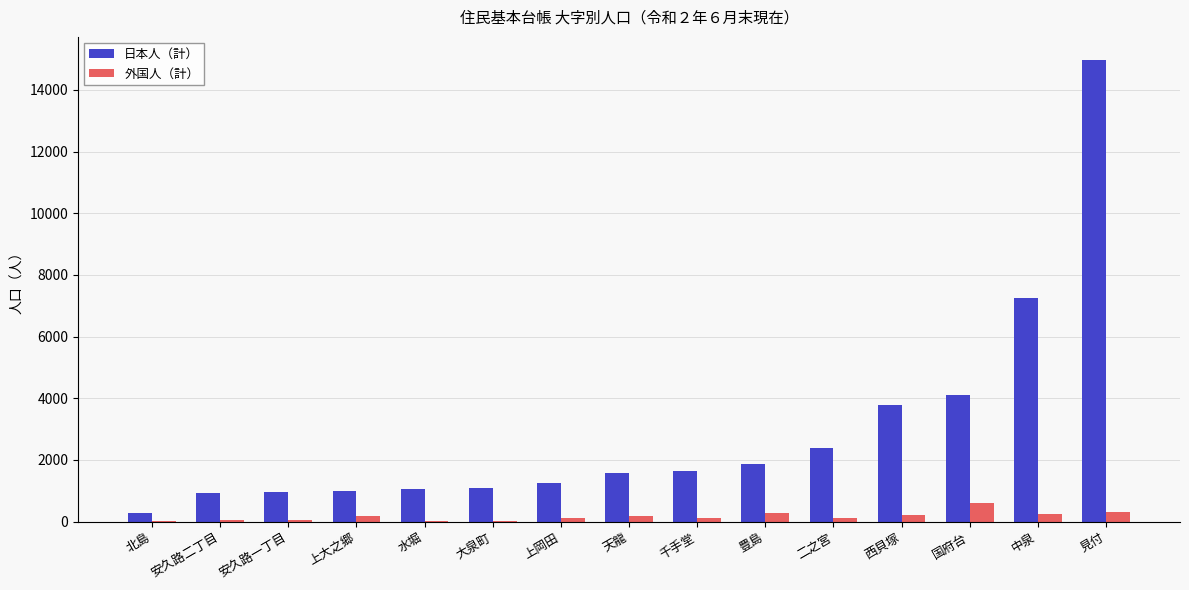

Is it true that 日本人（計） equals 1587 at 天龍?

True